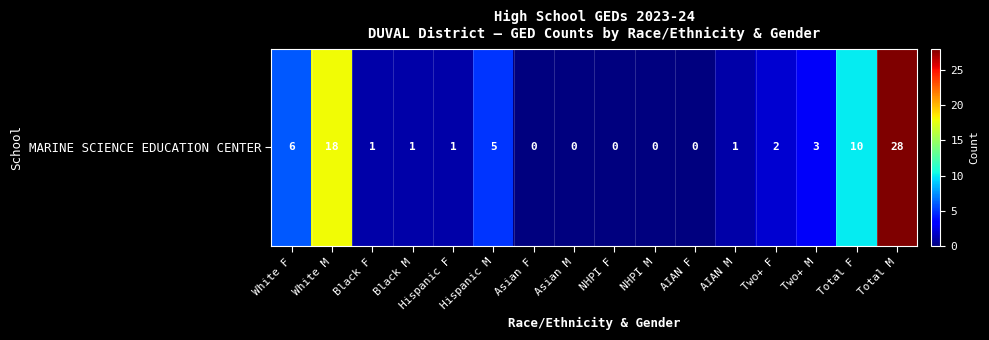

What is the change in value from Black F to AIAN F?

-1